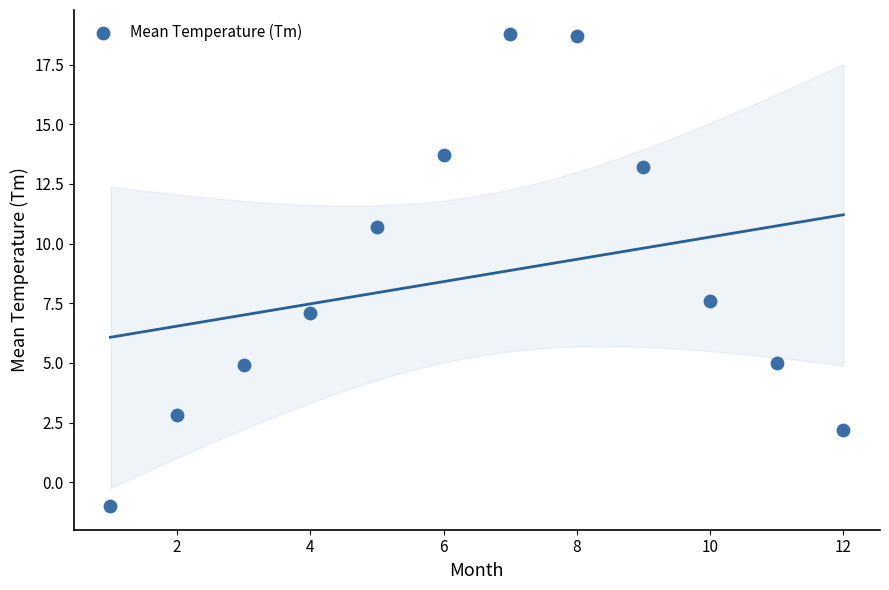

What Y value in the scatter plot is closest to 8?

7.6